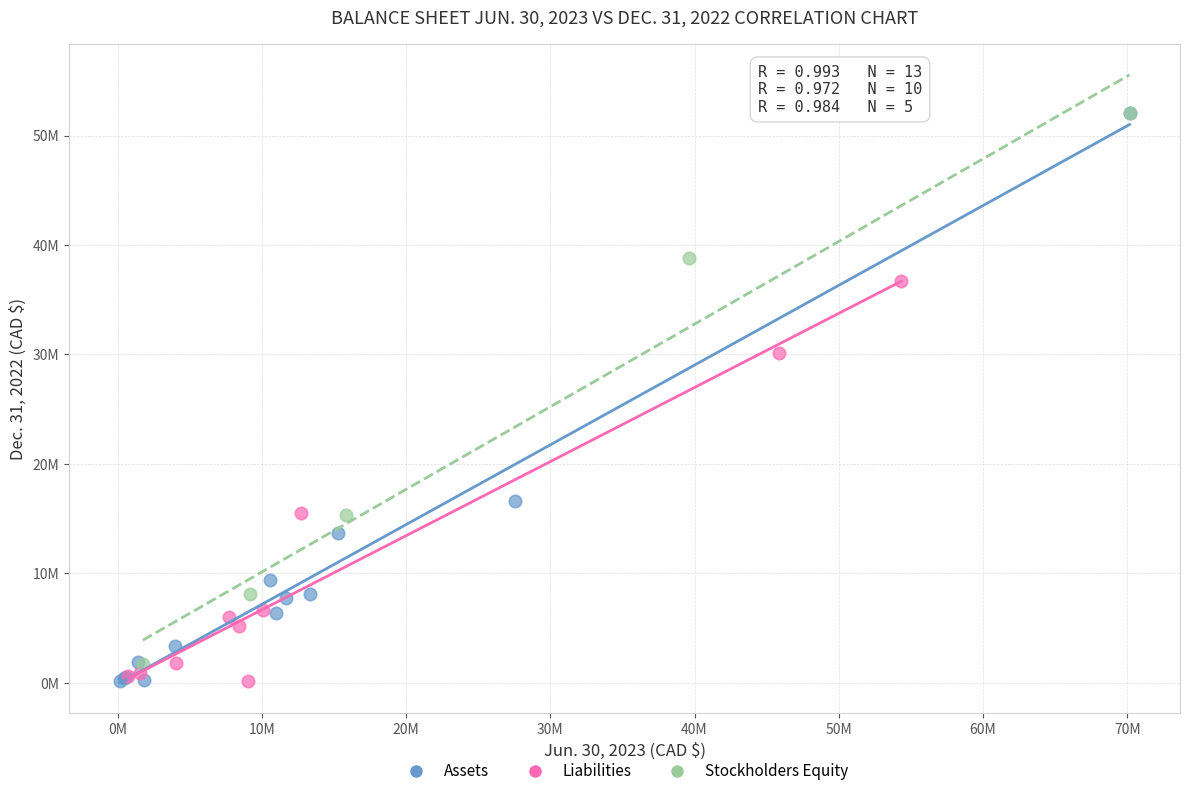

What are all the series names shown in the legend?

Assets, Liabilities, Stockholders Equity